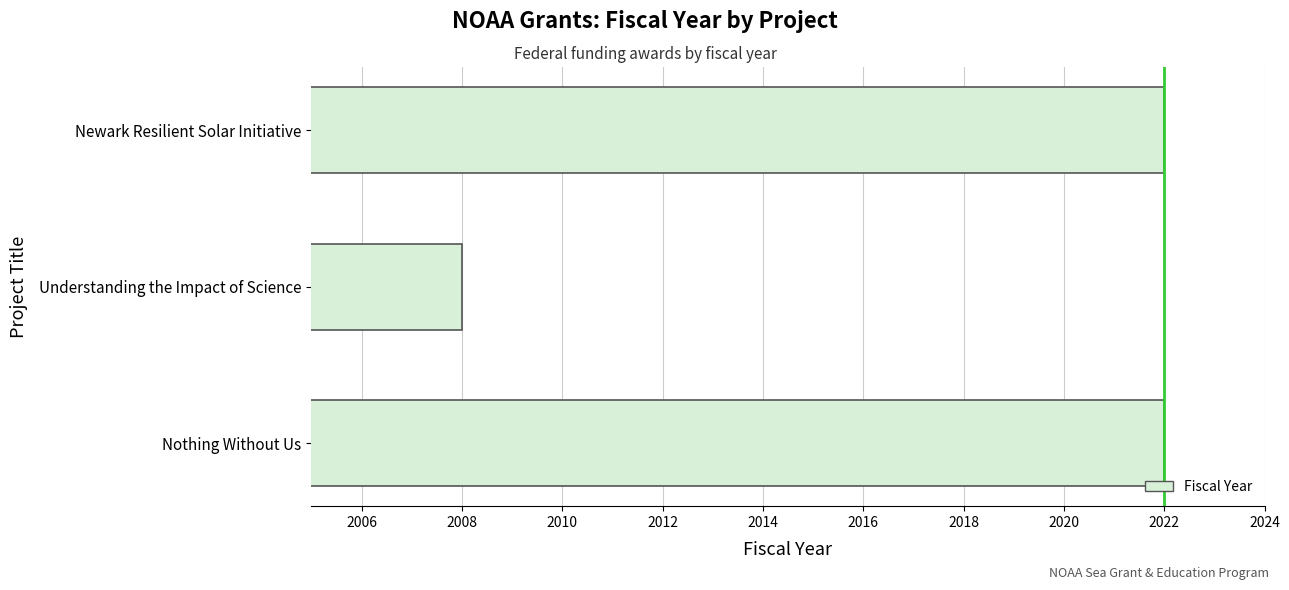

The value at Nothing Without Us is 2022. True or false?

True